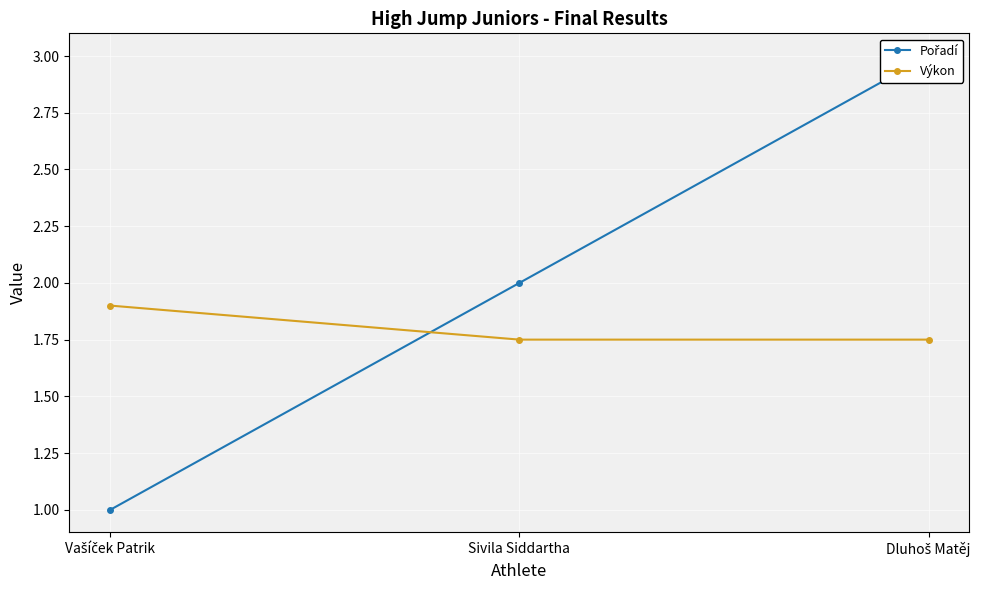

Reading left to right, list all the values displayed in this chart.

Pořadí: 1.0	2.0	3.0
Výkon: 1.9	1.8	1.8